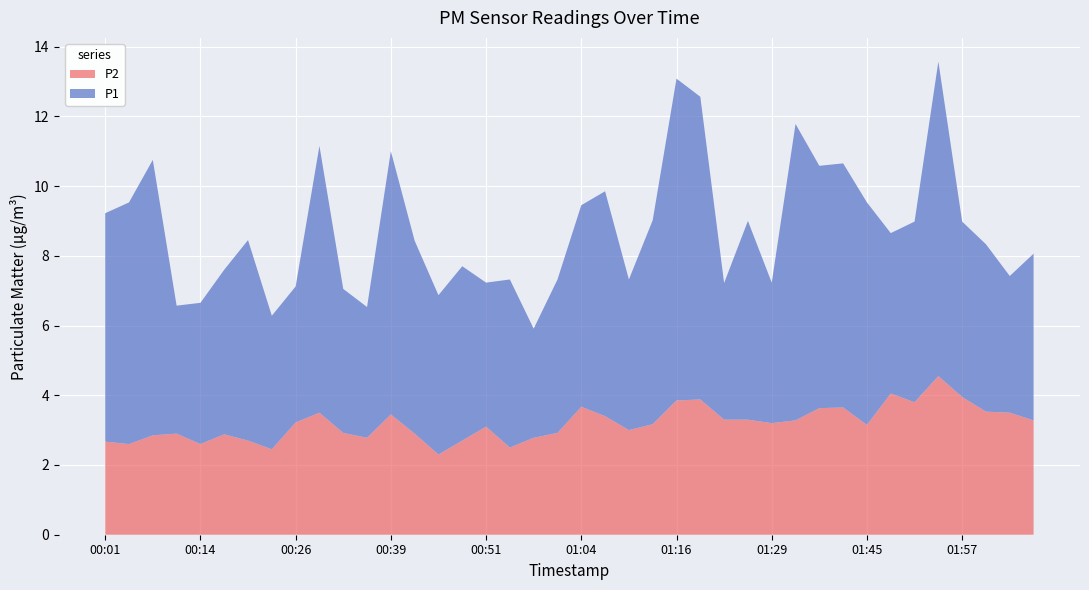

Reading right to left, extract all data points from this chart.

P1: 02:07=4.8	02:03=3.9	02:00=4.8	01:57=5.0	01:54=9.0	01:51=5.2	01:48=4.6	01:45=6.4	01:38=7.0	01:35=7.0	01:32=8.5	01:29=4.0	01:26=5.7	01:23=3.9	01:20=8.7	01:16=9.2	01:13=5.8	01:10=4.3	01:07=6.5	01:04=5.8	01:01=4.4	00:58=3.1	00:54=4.8	00:51=4.1	00:48=5.0	00:45=4.6	00:42=5.5	00:39=7.5	00:36=3.8	00:33=4.1	00:29=7.7	00:26=3.9	00:23=3.8	00:20=5.8	00:17=4.7	00:14=4.0	00:11=3.7	00:08=7.9	00:05=6.9	00:01=6.5
P2: 02:07=3.3	02:03=3.5	02:00=3.5	01:57=4.0	01:54=4.5	01:51=3.8	01:48=4.0	01:45=3.1	01:38=3.6	01:35=3.6	01:32=3.3	01:29=3.2	01:26=3.3	01:23=3.3	01:20=3.9	01:16=3.9	01:13=3.2	01:10=3.0	01:07=3.4	01:04=3.7	01:01=2.9	00:58=2.8	00:54=2.5	00:51=3.1	00:48=2.7	00:45=2.3	00:42=2.9	00:39=3.5	00:36=2.8	00:33=2.9	00:29=3.5	00:26=3.2	00:23=2.5	00:20=2.7	00:17=2.9	00:14=2.6	00:11=2.9	00:08=2.9	00:05=2.6	00:01=2.7